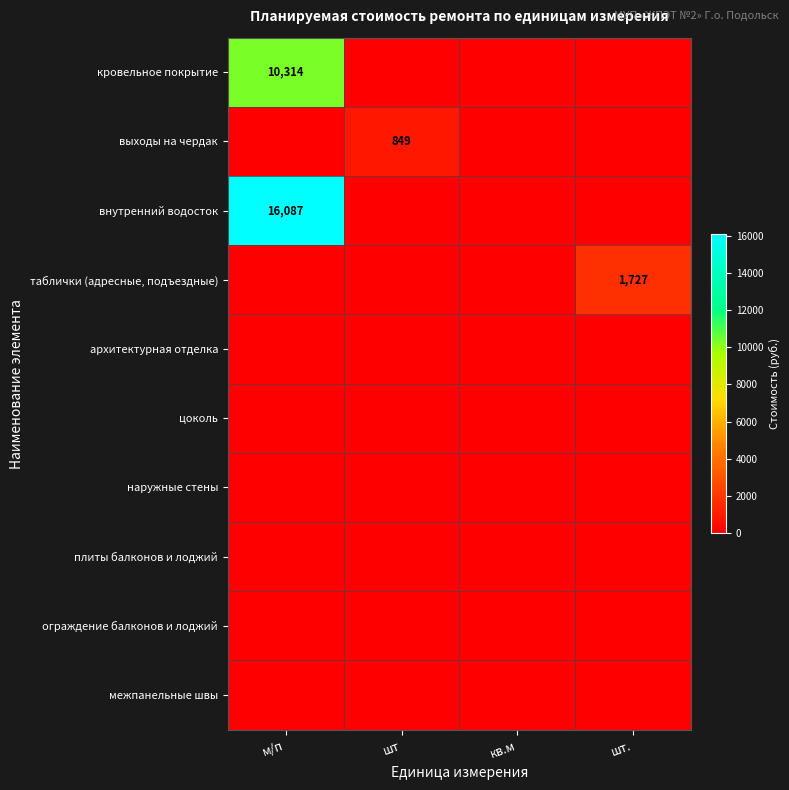

The кровельное покрытие series shows 10314 at м/п. True or false?

True